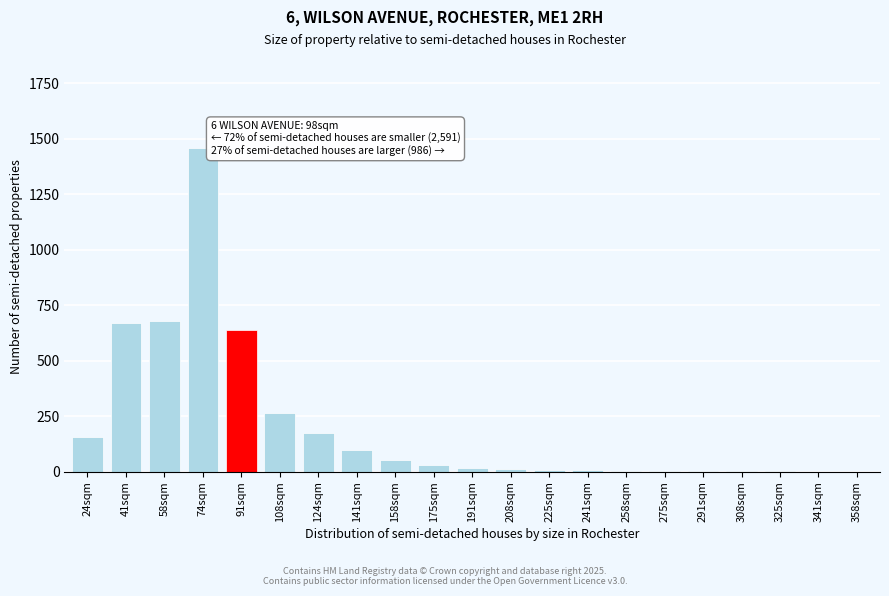

Which category has the highest value across all series?

74sqm